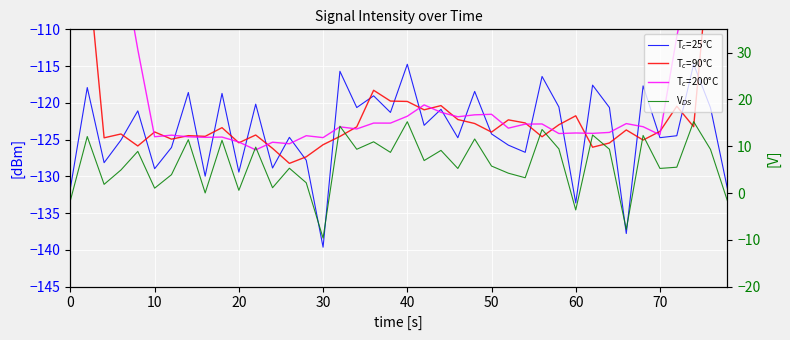

What is the difference between the second highest and minimum values in the T$_c$=25°C series?

24.9